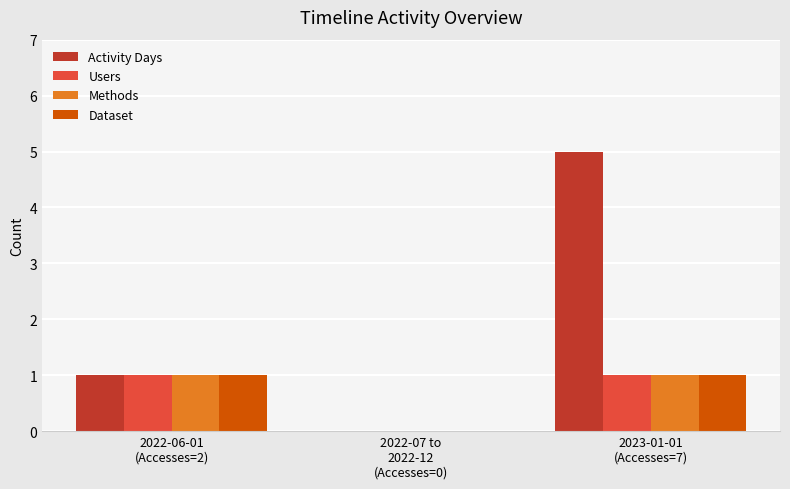

Is the value of Dataset at 2023-01-01
(Accesses=7) greater than the value of Methods at 2022-07 to
2022-12
(Accesses=0)?

Yes